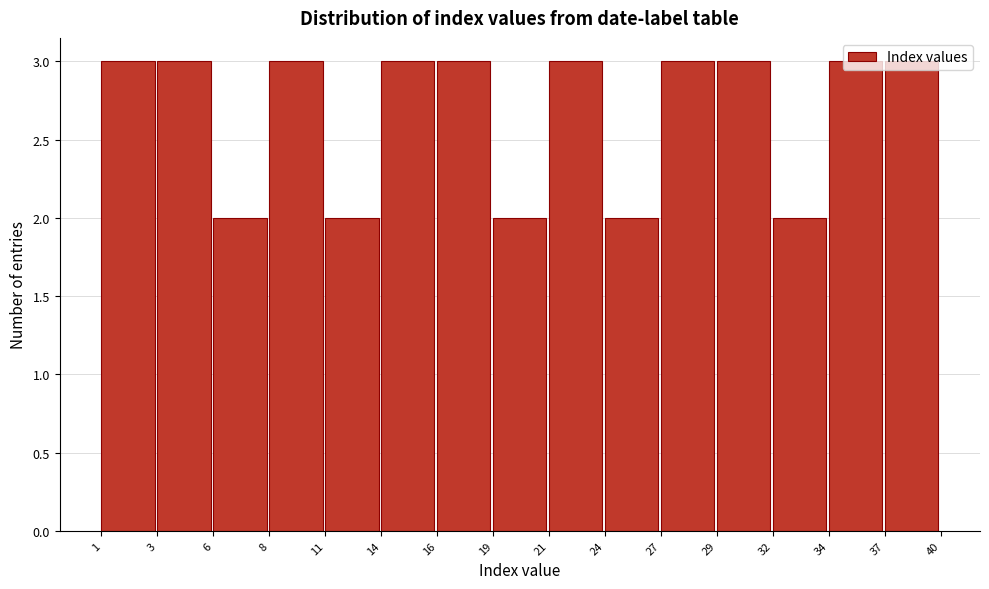

What is the greatest value displayed?

3